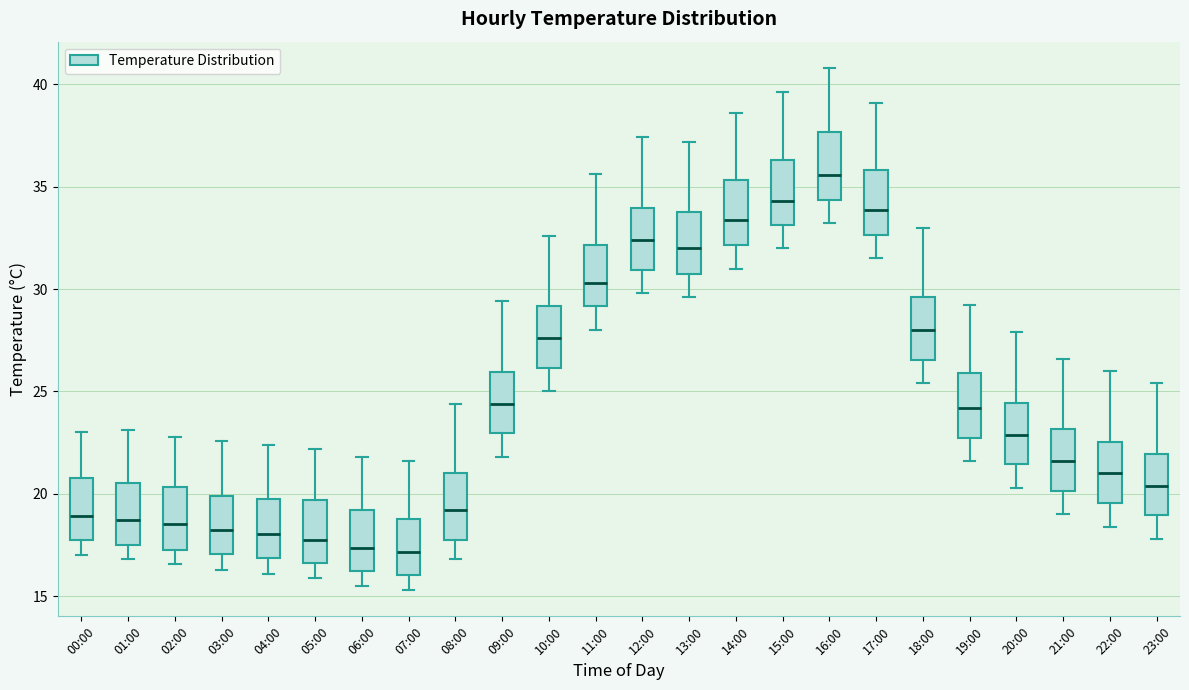

Where is the lower edge of the box for 07:00 on the y-axis? The values are not printed on the chart, so give them approximately, as read against the axis.

16.0